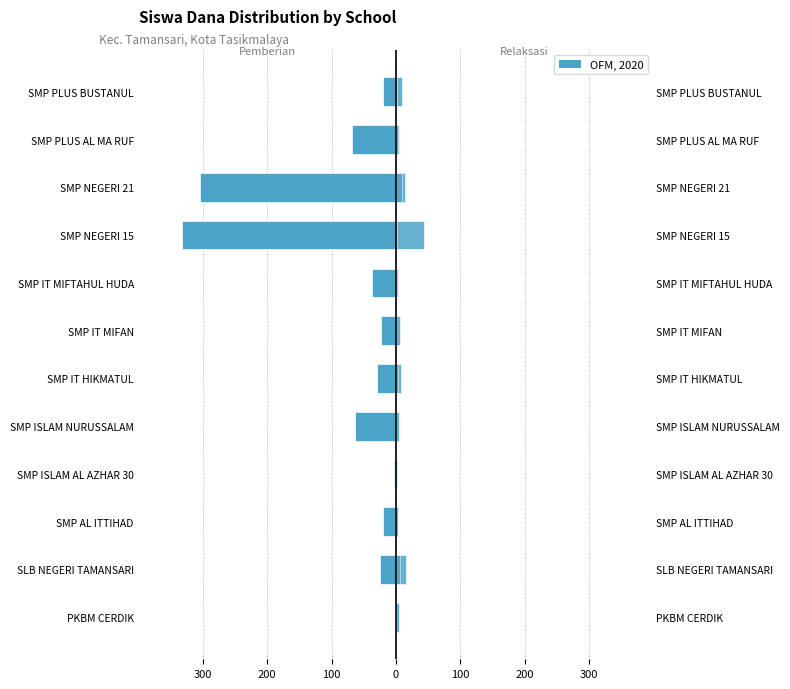

Does the chart contain stacked bars?

No